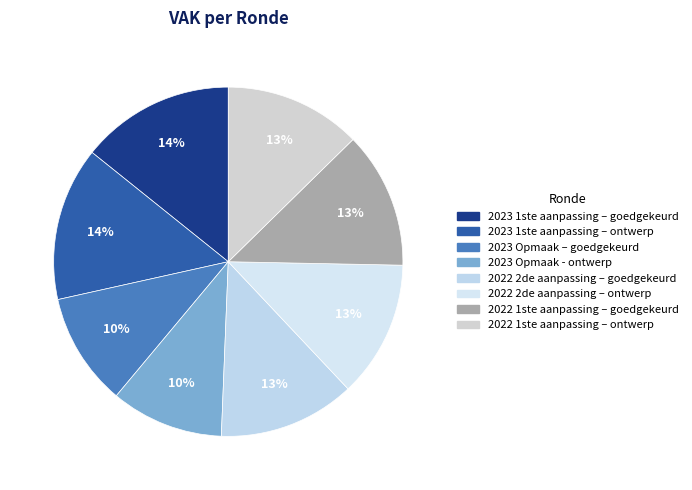

Which slice is the largest?

2023 1ste aanpassing – goedgekeurd